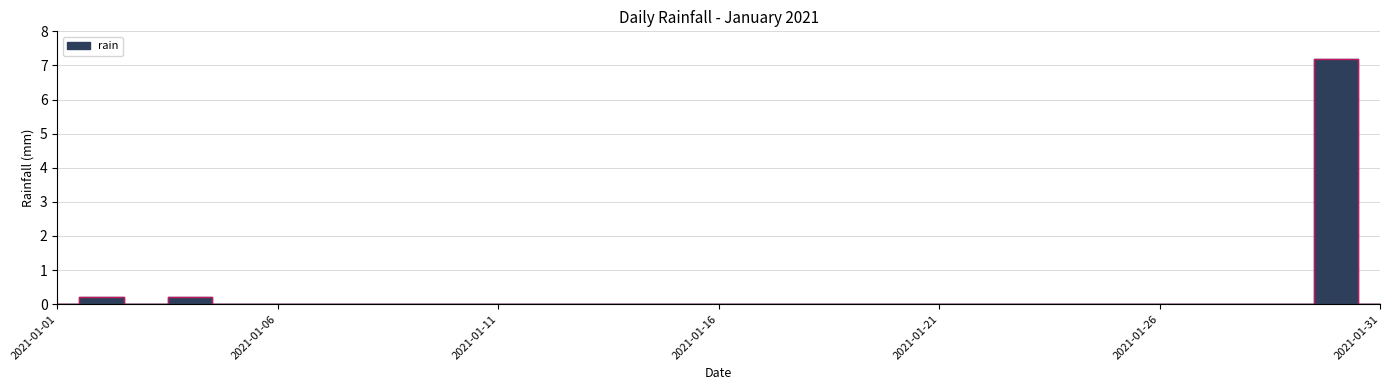

How many points are higher than both their immediate neighbors (excluding endpoints)?

3